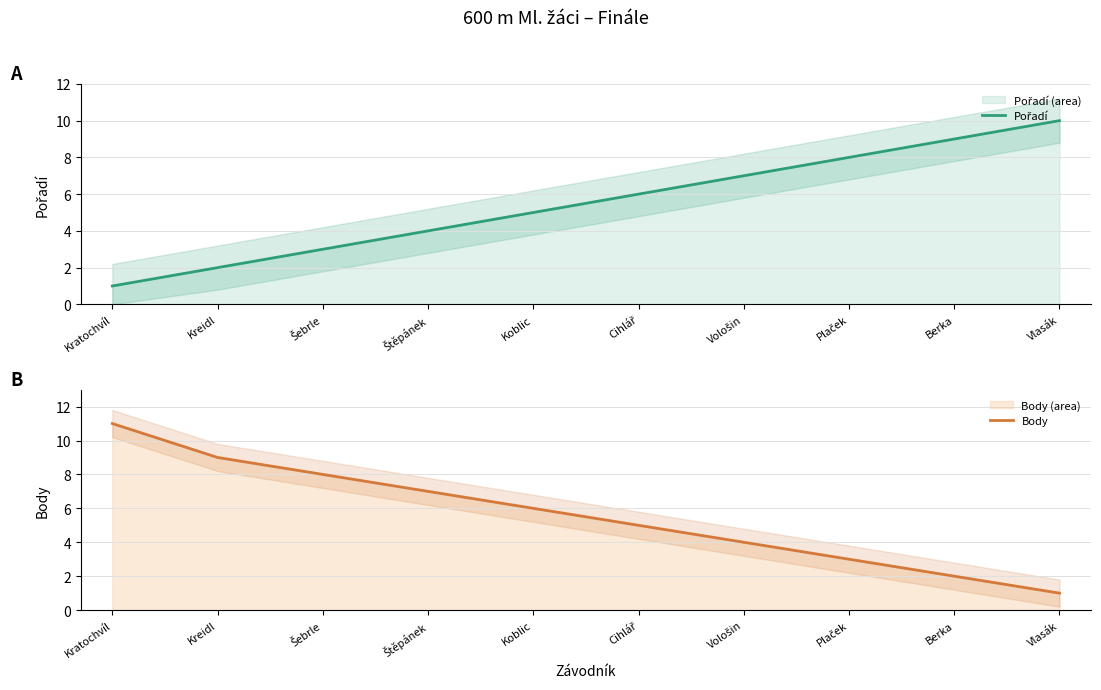

Rank the series at Kreidl from highest to lowest value.

Body, Pořadí